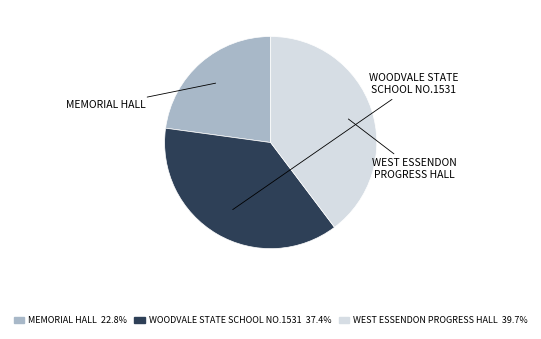

To the nearest percent, what portion does MEMORIAL HALL represent?

23%